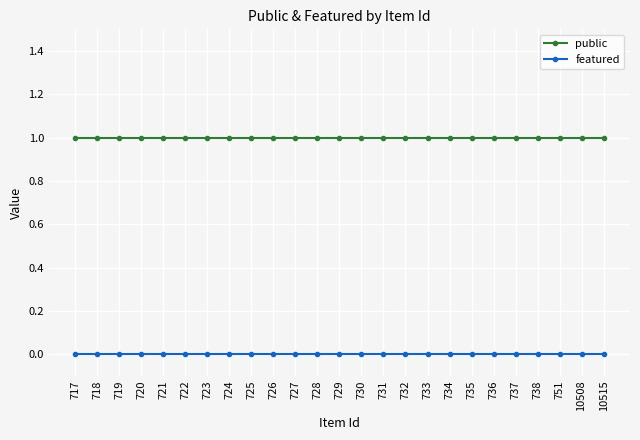

Is it true that featured equals 0 at 718?

True